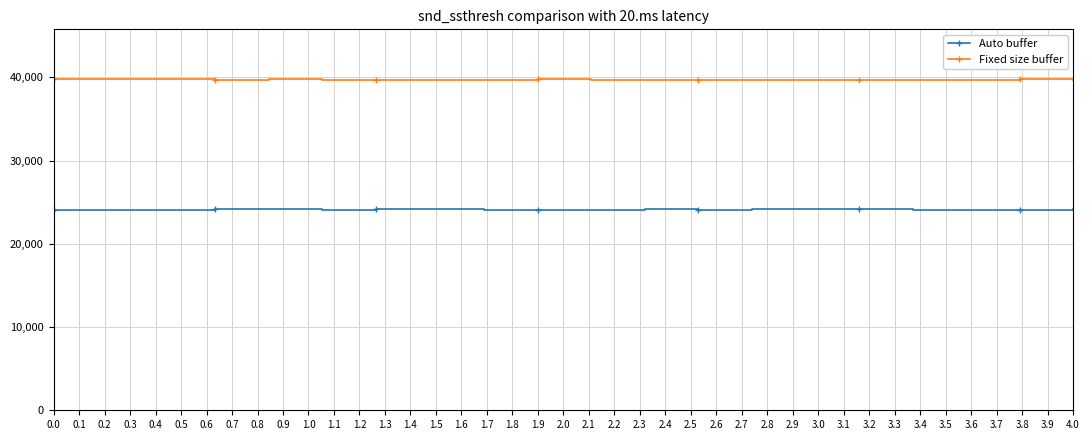

What is the sum of all Fixed size buffer values?

794299